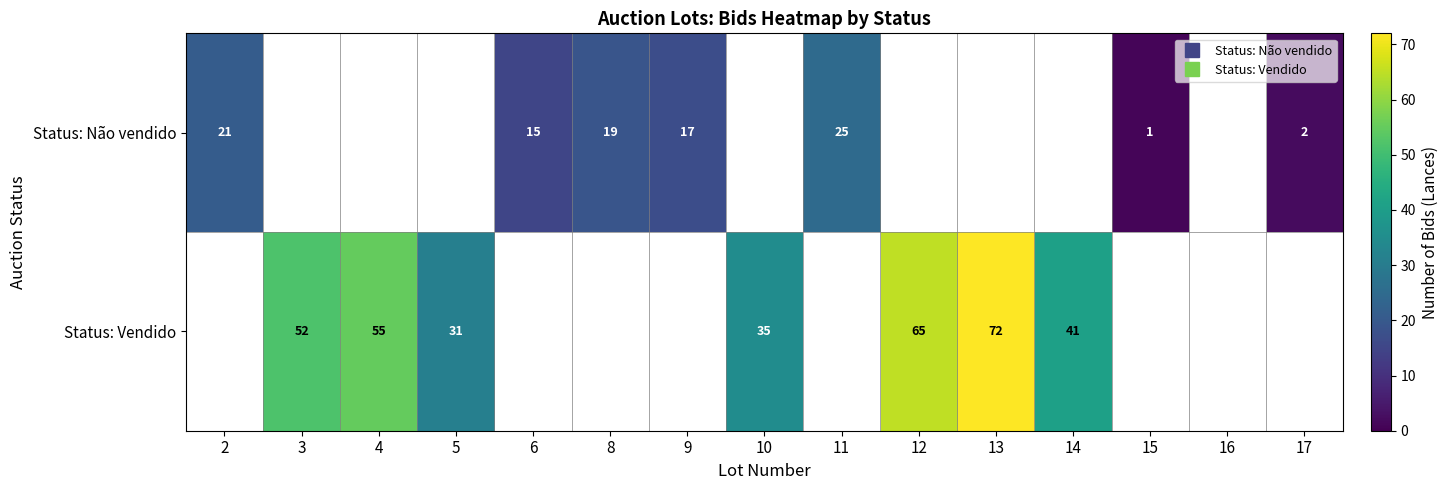

Which has a higher value, 16 or 3?

3